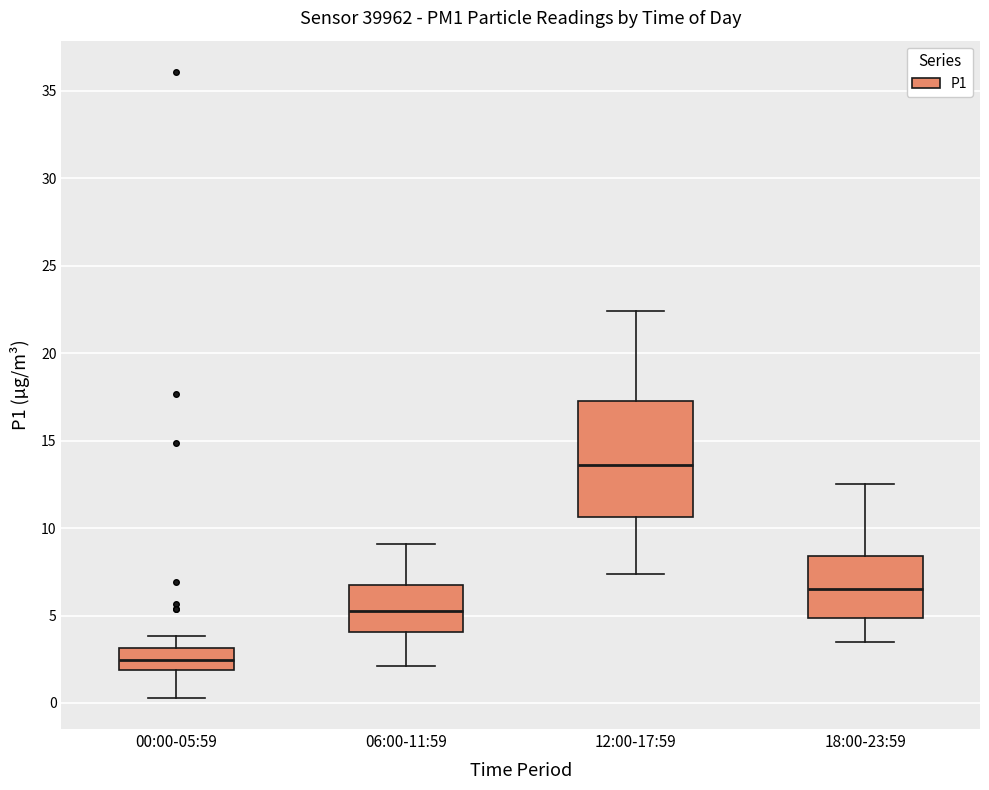

Reading left to right, transcribe this box plot: for each box, give where its median line is, the range the box spans, and where its two whiskers end, as read against the y-axis. The values are not printed on the chart, so give them approximately, as read against the axis.

00:00-05:59: median 2.5, box 2.0 to 3.0, whiskers 0.5 to 4.0
06:00-11:59: median 5.5, box 4.0 to 6.5, whiskers 2.0 to 9.0
12:00-17:59: median 13.5, box 10.5 to 17.5, whiskers 7.5 to 22.5
18:00-23:59: median 6.5, box 5.0 to 8.5, whiskers 3.5 to 12.5